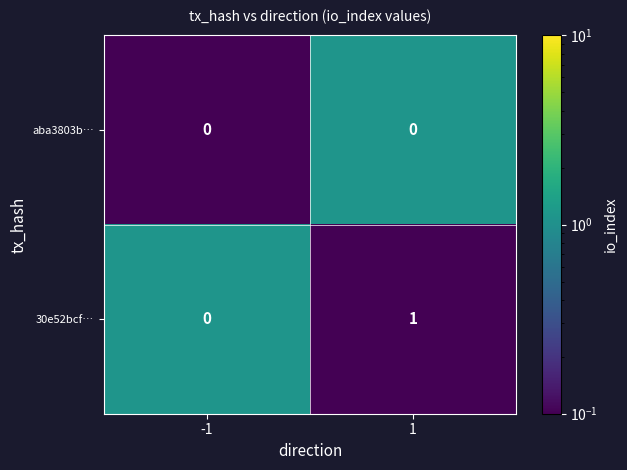

Which series changed the most between -1 and 1?

30e52bcf…